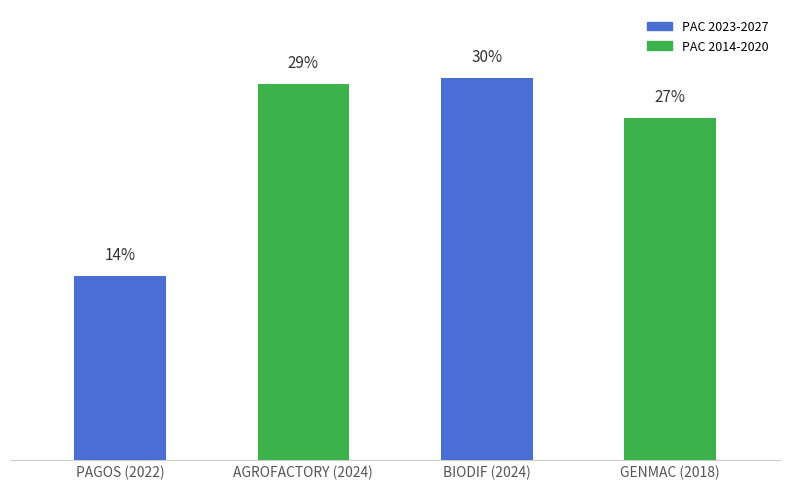

How many data points are above 590382?

1